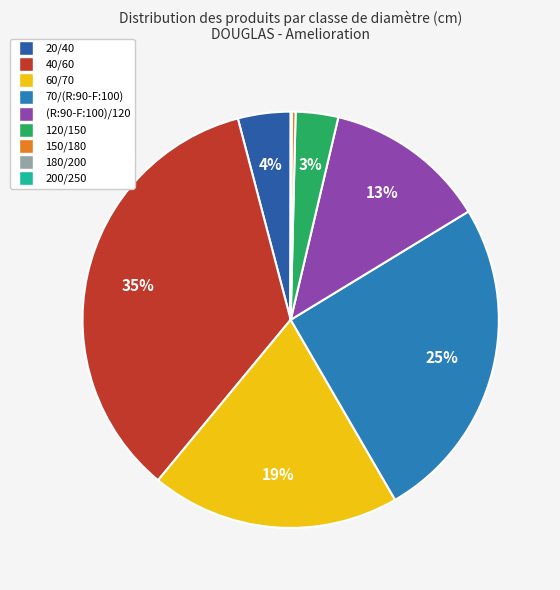

Approximately how many times larger is the value at (R:90-F:100)/120 compared to 180/200?

216.0